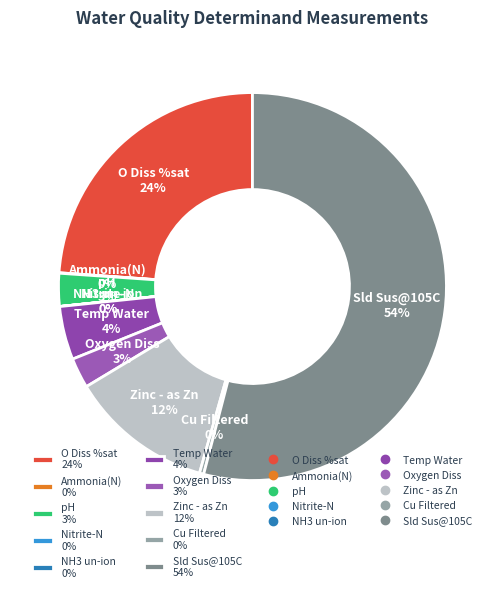

Between Sld Sus@105C 54% and Temp Water 4%, which is larger?

Sld Sus@105C 54%